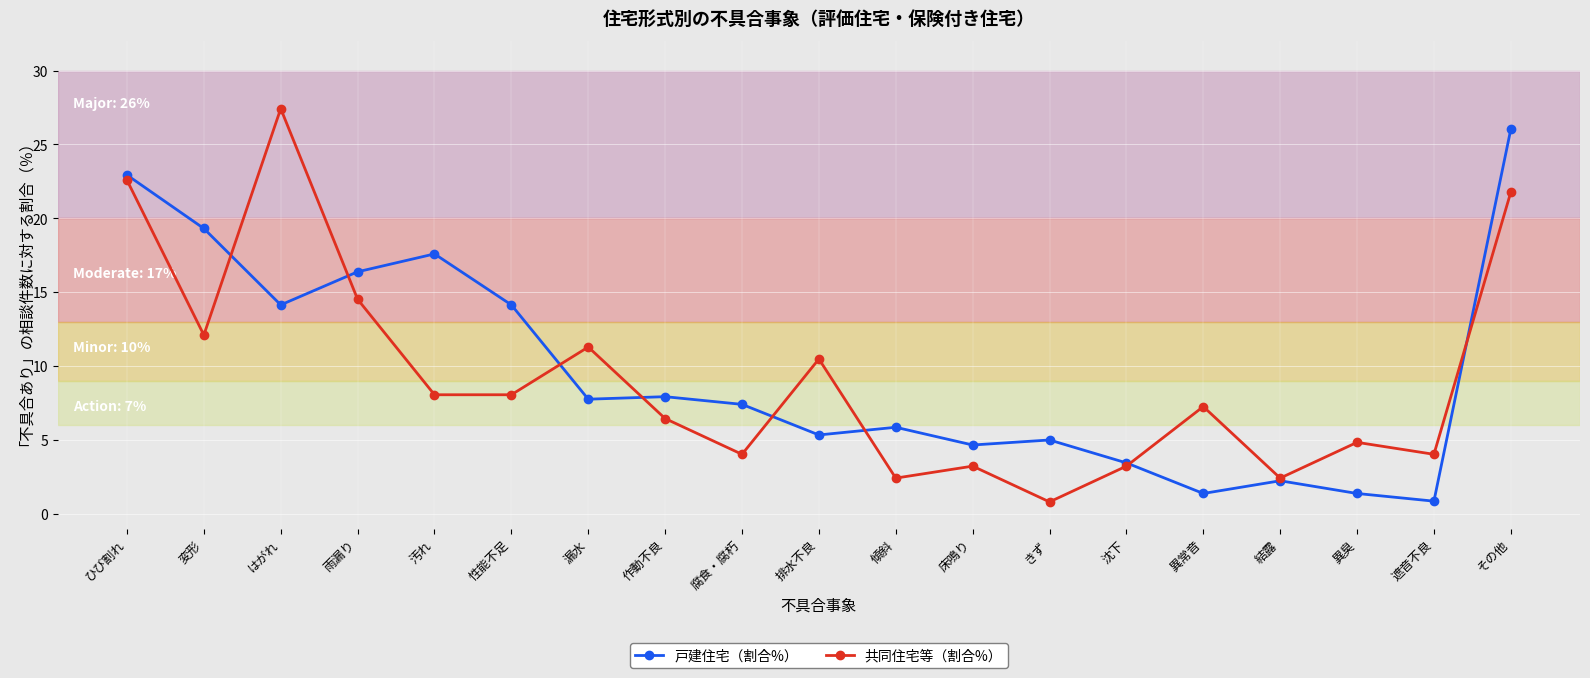

After their last crossing, which series has the higher values: 戸建住宅（割合%） or 共同住宅等（割合%）?

戸建住宅（割合%）